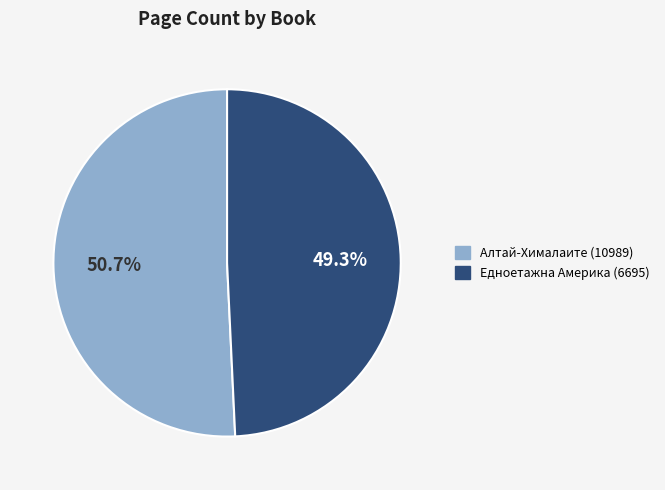

Approximately how many times larger is the value at Едноетажна Америка (6695) compared to Алтай-Хималаите (10989)?

1.0